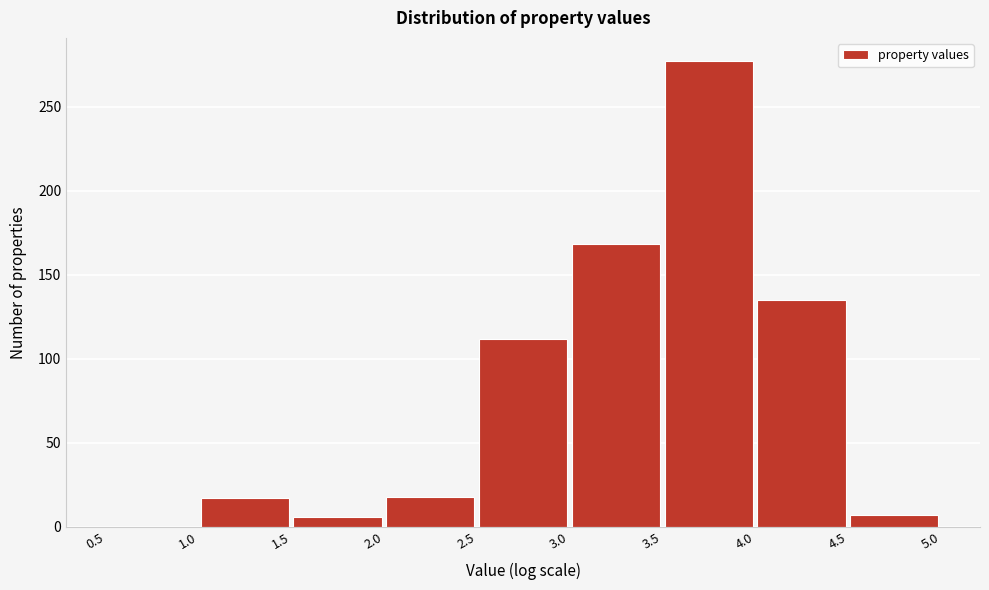

Reading left to right, transcribe this chart: for each bar, give the range it covers on the x-axis and its height. The values are not printed on the chart, so give them approximately, as read against the axis.

0.5 to 1.0: 0
1.0 to 1.5: 15
1.5 to 2.0: 5
2.0 to 2.5: 20
2.5 to 3.0: 110
3.0 to 3.5: 170
3.5 to 4.0: 275
4.0 to 4.5: 135
4.5 to 5.0: 5